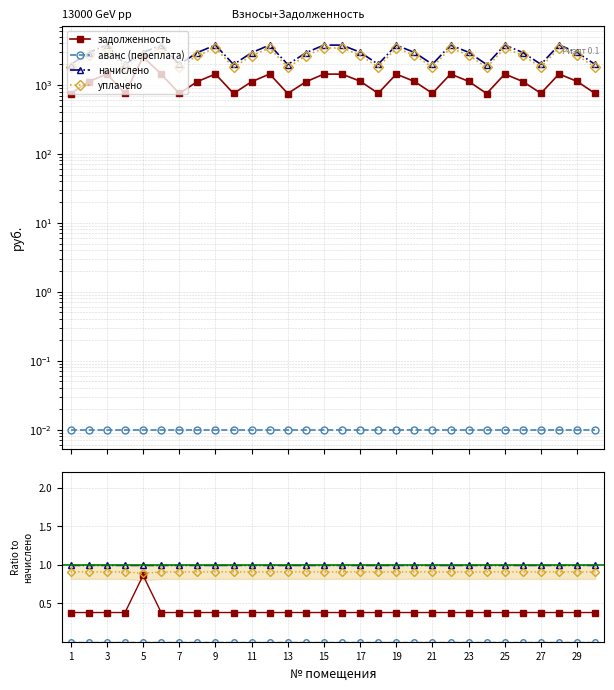

What is the label of the 18th point from the left?

17